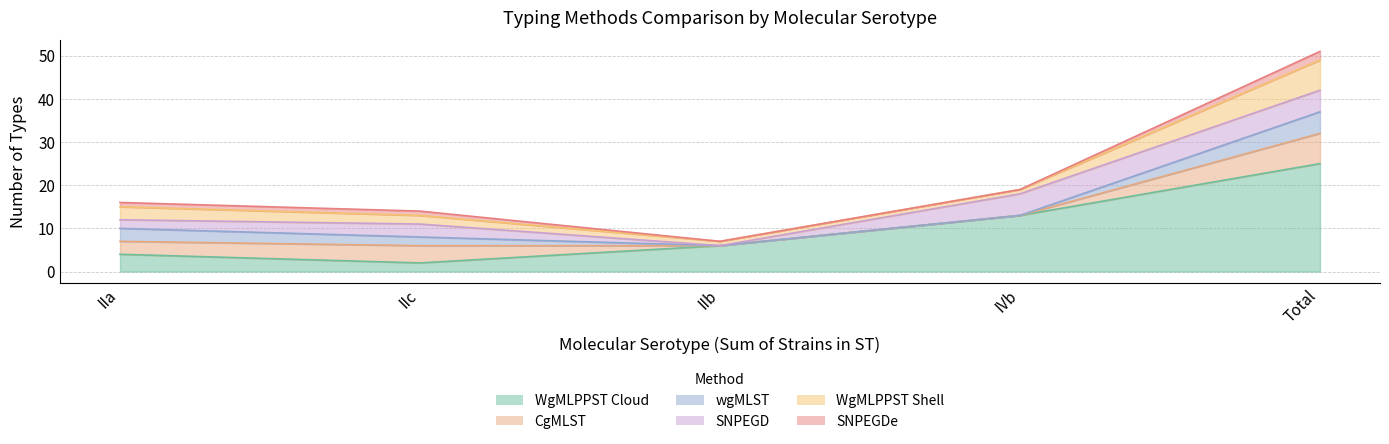

What is the average value of the SNPEGDe series?

1